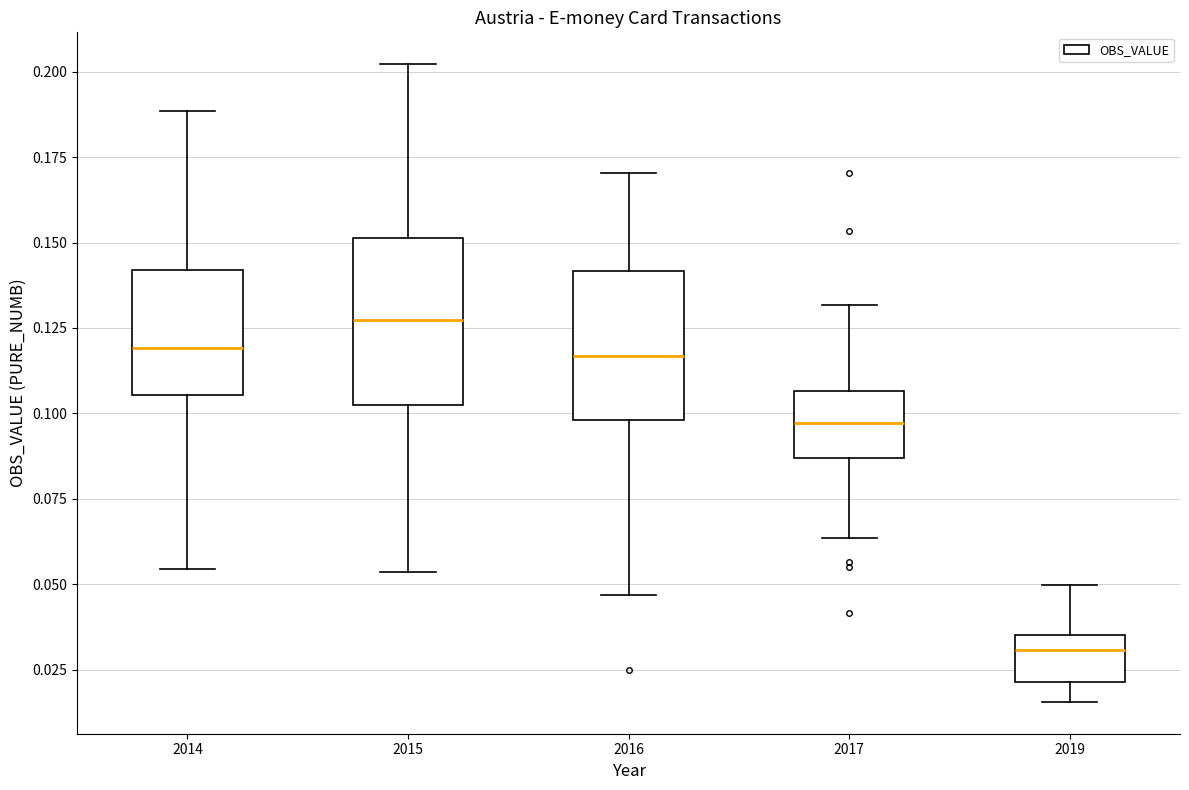

Which box has the highest median line?

2015